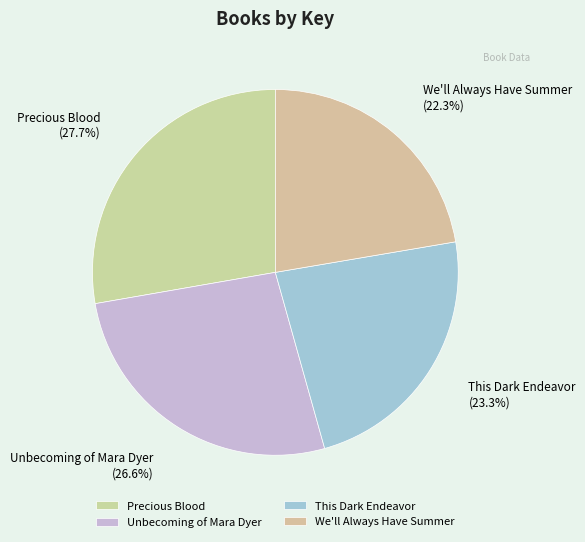

Which slice is the smallest?

We'll Always Have Summer